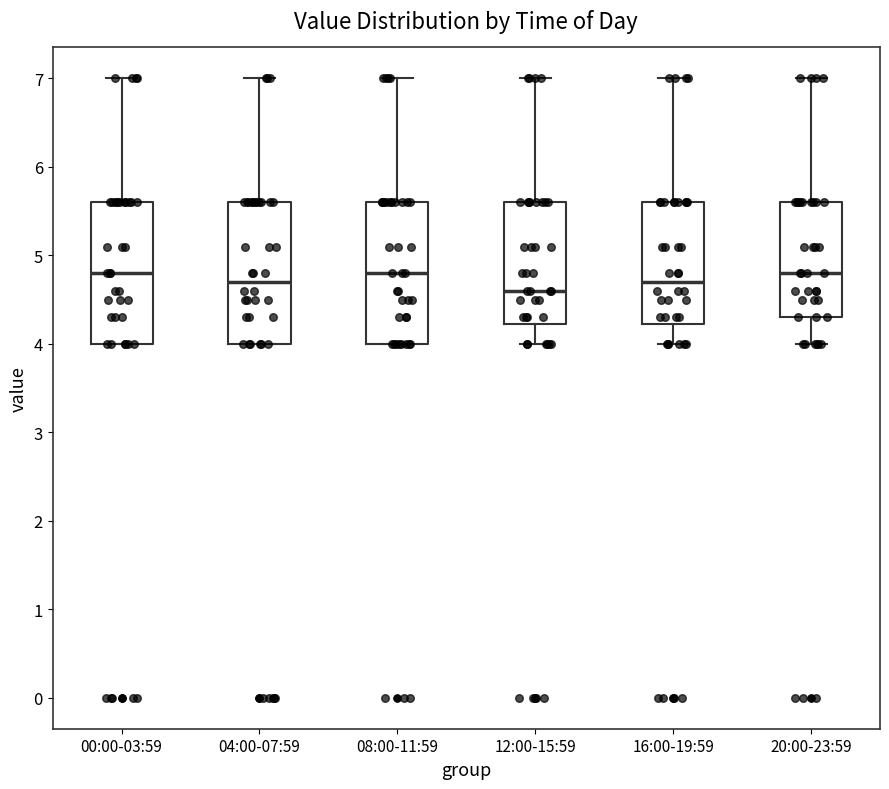

Where is the lower edge of the box for 12:00-15:59 on the y-axis? The values are not printed on the chart, so give them approximately, as read against the axis.

4.2